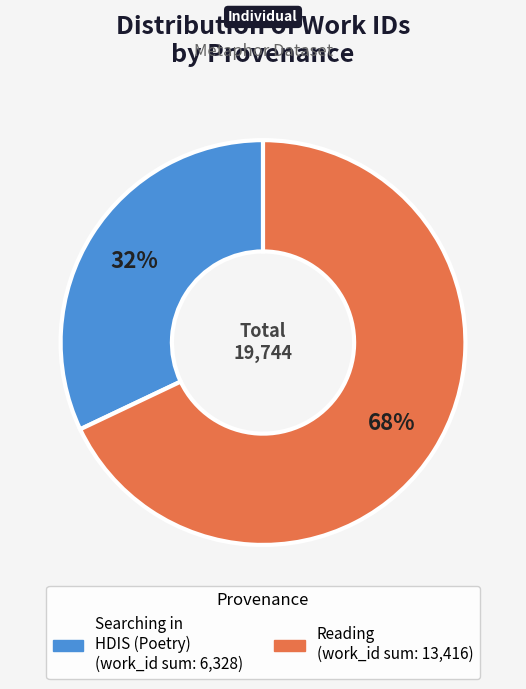

How many slices are in this pie chart?

2